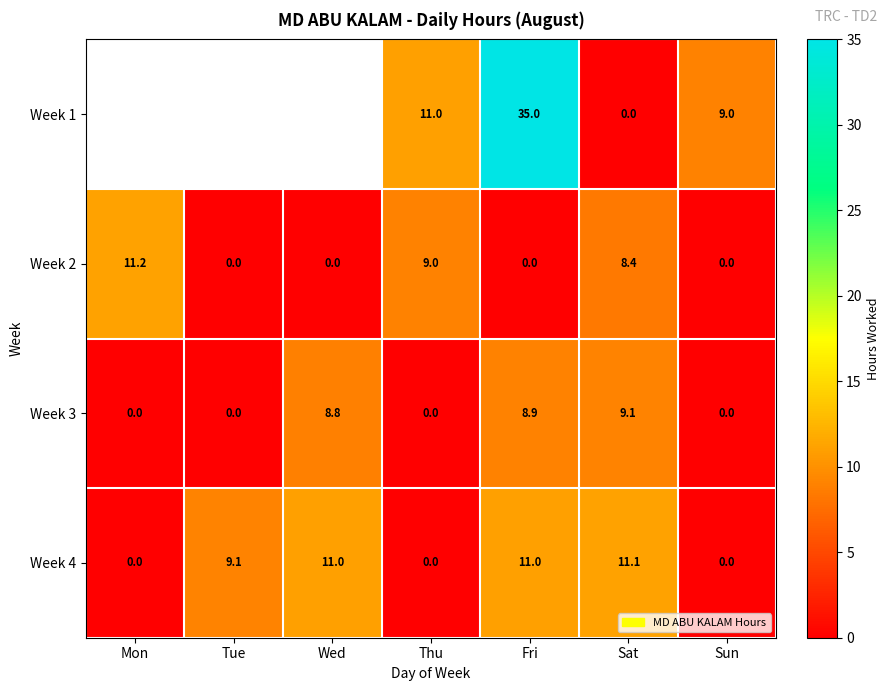

Is the value of Week 1 at Sun greater than the value of Week 2 at Sat?

Yes